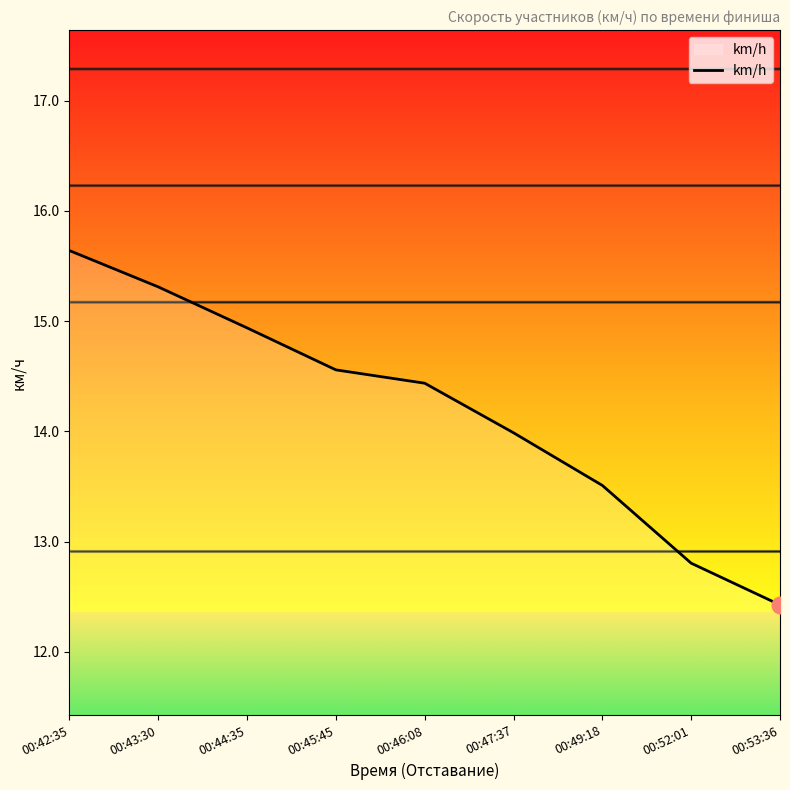

What is the difference between the maximum and minimum values?

3.2